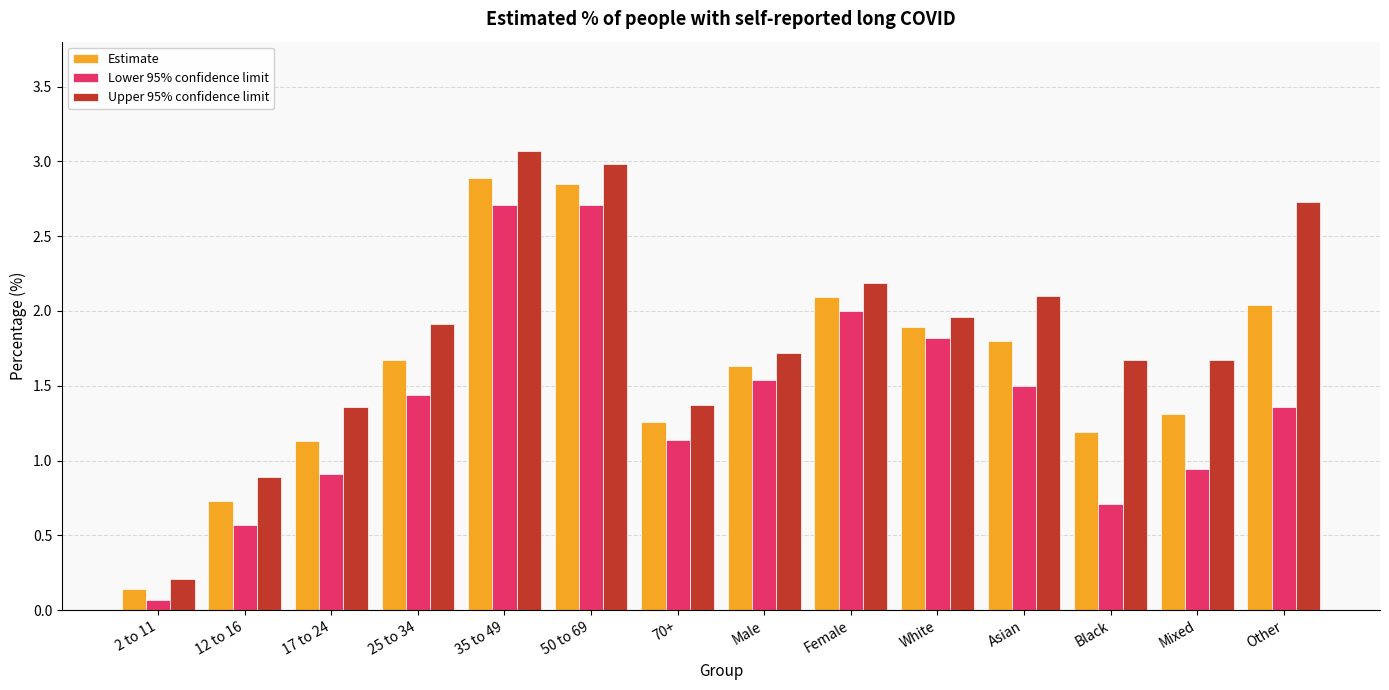

What is the difference between the second highest and minimum values in the Lower 95% confidence limit series?

2.6